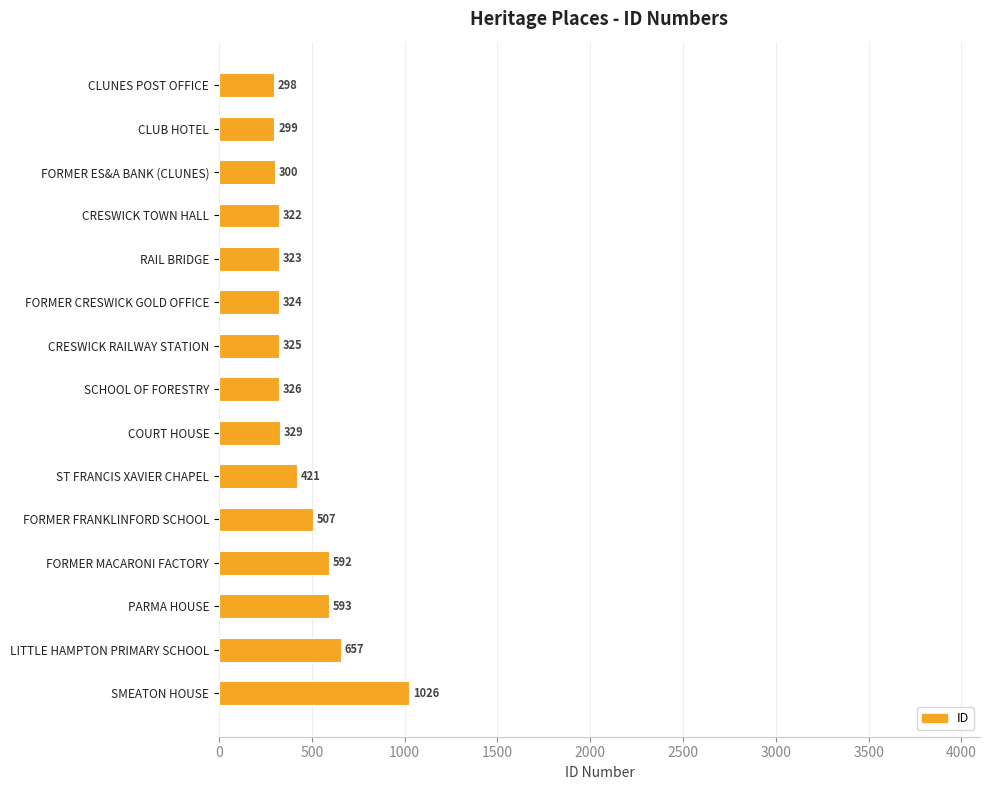

List the labels in order of value, smallest first.

CLUNES POST OFFICE, CLUB HOTEL, FORMER ES&A BANK (CLUNES), CRESWICK TOWN HALL, RAIL BRIDGE, FORMER CRESWICK GOLD OFFICE, CRESWICK RAILWAY STATION, SCHOOL OF FORESTRY, COURT HOUSE, ST FRANCIS XAVIER CHAPEL, FORMER FRANKLINFORD SCHOOL, FORMER MACARONI FACTORY, PARMA HOUSE, LITTLE HAMPTON PRIMARY SCHOOL, SMEATON HOUSE